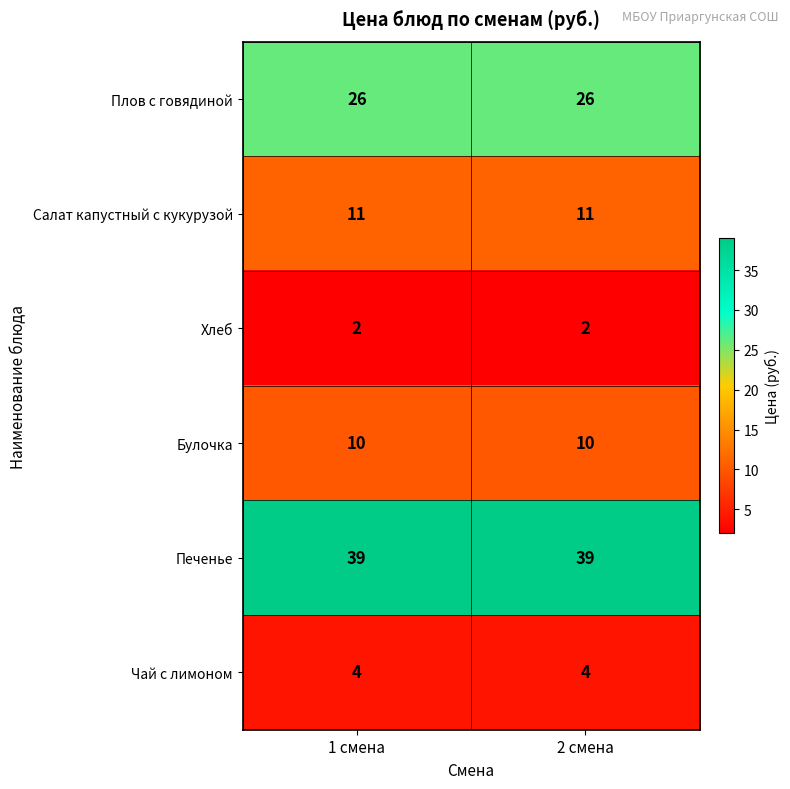

Reading right to left, transcribe all the data shown in this chart.

Плов с говядиной: 26	26
Салат капустный с кукурузой: 11	11
Хлеб: 2	2
Булочка: 10	10
Печенье: 39	39
Чай с лимоном: 4	4